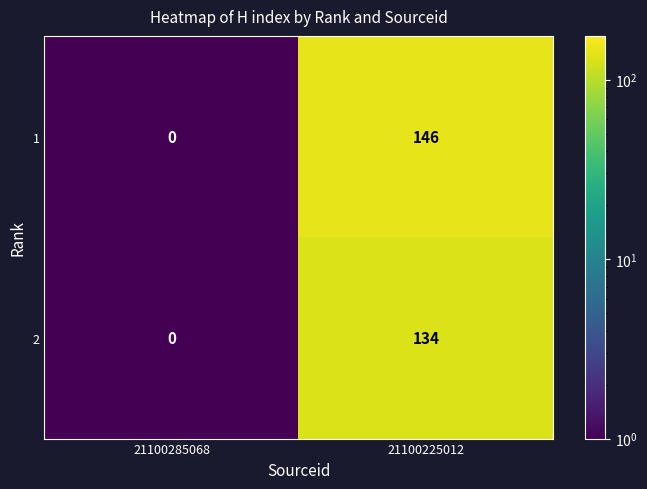

Which series has the largest total across all categories?

1